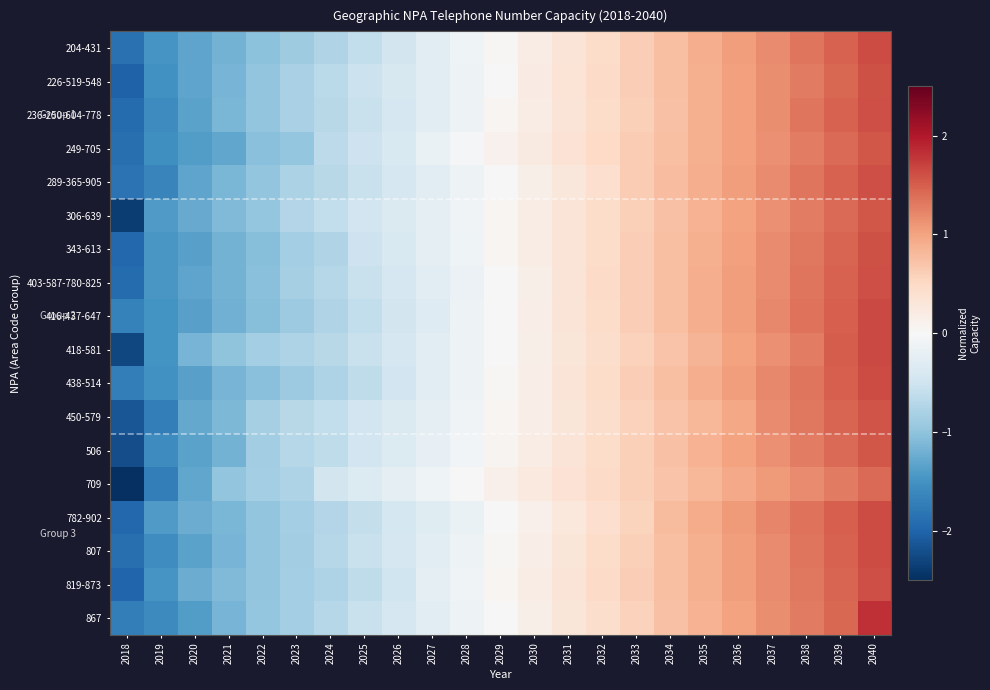

Reading left to right, list all the values displayed in this chart.

204-431: 2018=-1.9	2019=-1.5	2020=-1.3	2021=-1.2	2022=-1.0	2023=-0.9	2024=-0.8	2025=-0.6	2026=-0.5	2027=-0.3	2028=-0.1	2029=0.0	2030=0.2	2031=0.3	2032=0.5	2033=0.6	2034=0.8	2035=0.9	2036=1.0	2037=1.2	2038=1.3	2039=1.5	2040=1.6
226-519-548: 2018=-2.0	2019=-1.5	2020=-1.3	2021=-1.2	2022=-1.0	2023=-0.8	2024=-0.7	2025=-0.5	2026=-0.4	2027=-0.3	2028=-0.1	2029=0.0	2030=0.2	2031=0.3	2032=0.5	2033=0.6	2034=0.8	2035=0.9	2036=1.0	2037=1.2	2038=1.3	2039=1.4	2040=1.6
236-250-604-778: 2018=-1.9	2019=-1.6	2020=-1.3	2021=-1.1	2022=-1.0	2023=-0.8	2024=-0.7	2025=-0.6	2026=-0.4	2027=-0.3	2028=-0.1	2029=0.0	2030=0.2	2031=0.3	2032=0.5	2033=0.6	2034=0.7	2035=0.9	2036=1.0	2037=1.2	2038=1.3	2039=1.5	2040=1.6
249-705: 2018=-1.9	2019=-1.5	2020=-1.4	2021=-1.3	2022=-1.1	2023=-1.0	2024=-0.7	2025=-0.5	2026=-0.4	2027=-0.2	2028=-0.0	2029=0.1	2030=0.2	2031=0.4	2032=0.5	2033=0.6	2034=0.8	2035=0.9	2036=1.0	2037=1.2	2038=1.3	2039=1.4	2040=1.5
289-365-905: 2018=-1.8	2019=-1.7	2020=-1.3	2021=-1.2	2022=-1.0	2023=-0.8	2024=-0.7	2025=-0.6	2026=-0.4	2027=-0.3	2028=-0.1	2029=0.0	2030=0.1	2031=0.3	2032=0.4	2033=0.6	2034=0.8	2035=0.9	2036=1.0	2037=1.2	2038=1.3	2039=1.5	2040=1.6
306-639: 2018=-2.4	2019=-1.4	2020=-1.3	2021=-1.1	2022=-1.0	2023=-0.7	2024=-0.6	2025=-0.5	2026=-0.4	2027=-0.2	2028=-0.1	2029=0.1	2030=0.2	2031=0.3	2032=0.5	2033=0.6	2034=0.7	2035=0.9	2036=1.0	2037=1.1	2038=1.3	2039=1.4	2040=1.5
343-613: 2018=-2.0	2019=-1.5	2020=-1.4	2021=-1.2	2022=-1.1	2023=-0.9	2024=-0.7	2025=-0.5	2026=-0.4	2027=-0.2	2028=-0.1	2029=0.0	2030=0.2	2031=0.3	2032=0.5	2033=0.6	2034=0.7	2035=0.9	2036=1.0	2037=1.2	2038=1.3	2039=1.5	2040=1.6
403-587-780-825: 2018=-1.9	2019=-1.5	2020=-1.3	2021=-1.2	2022=-1.0	2023=-0.8	2024=-0.7	2025=-0.6	2026=-0.4	2027=-0.3	2028=-0.1	2029=0.0	2030=0.1	2031=0.3	2032=0.5	2033=0.6	2034=0.8	2035=0.9	2036=1.0	2037=1.2	2038=1.3	2039=1.5	2040=1.6
416-437-647: 2018=-1.7	2019=-1.5	2020=-1.3	2021=-1.2	2022=-1.1	2023=-0.9	2024=-0.8	2025=-0.6	2026=-0.5	2027=-0.3	2028=-0.1	2029=0.0	2030=0.2	2031=0.3	2032=0.5	2033=0.6	2034=0.8	2035=0.9	2036=1.1	2037=1.2	2038=1.3	2039=1.5	2040=1.6
418-581: 2018=-2.3	2019=-1.5	2020=-1.2	2021=-1.0	2022=-0.9	2023=-0.8	2024=-0.7	2025=-0.6	2026=-0.4	2027=-0.3	2028=-0.1	2029=0.0	2030=0.2	2031=0.3	2032=0.4	2033=0.6	2034=0.7	2035=0.9	2036=1.0	2037=1.1	2038=1.3	2039=1.5	2040=1.7
438-514: 2018=-1.7	2019=-1.5	2020=-1.4	2021=-1.2	2022=-1.0	2023=-0.9	2024=-0.8	2025=-0.6	2026=-0.5	2027=-0.3	2028=-0.1	2029=0.0	2030=0.2	2031=0.3	2032=0.5	2033=0.6	2034=0.8	2035=0.9	2036=1.1	2037=1.2	2038=1.3	2039=1.5	2040=1.6
450-579: 2018=-2.1	2019=-1.7	2020=-1.3	2021=-1.1	2022=-0.8	2023=-0.7	2024=-0.6	2025=-0.5	2026=-0.4	2027=-0.2	2028=-0.1	2029=0.0	2030=0.2	2031=0.3	2032=0.4	2033=0.6	2034=0.7	2035=0.8	2036=1.0	2037=1.2	2038=1.3	2039=1.4	2040=1.6
506: 2018=-2.2	2019=-1.6	2020=-1.3	2021=-1.2	2022=-0.9	2023=-0.7	2024=-0.6	2025=-0.5	2026=-0.3	2027=-0.2	2028=-0.1	2029=0.1	2030=0.2	2031=0.3	2032=0.5	2033=0.6	2034=0.7	2035=0.9	2036=1.0	2037=1.1	2038=1.3	2039=1.4	2040=1.5
709: 2018=-2.5	2019=-1.7	2020=-1.3	2021=-1.0	2022=-0.9	2023=-0.8	2024=-0.5	2025=-0.4	2026=-0.2	2027=-0.1	2028=0.0	2029=0.1	2030=0.2	2031=0.4	2032=0.5	2033=0.6	2034=0.7	2035=0.8	2036=1.0	2037=1.1	2038=1.2	2039=1.3	2040=1.4
782-902: 2018=-2.0	2019=-1.4	2020=-1.2	2021=-1.1	2022=-1.0	2023=-0.9	2024=-0.7	2025=-0.6	2026=-0.4	2027=-0.3	2028=-0.2	2029=-0.0	2030=0.1	2031=0.3	2032=0.4	2033=0.6	2034=0.8	2035=0.9	2036=1.1	2037=1.2	2038=1.4	2039=1.5	2040=1.6
807: 2018=-1.9	2019=-1.5	2020=-1.3	2021=-1.2	2022=-1.0	2023=-0.9	2024=-0.7	2025=-0.6	2026=-0.4	2027=-0.3	2028=-0.1	2029=0.0	2030=0.2	2031=0.3	2032=0.5	2033=0.6	2034=0.7	2035=0.9	2036=1.0	2037=1.2	2038=1.3	2039=1.5	2040=1.6
819-873: 2018=-2.0	2019=-1.5	2020=-1.2	2021=-1.1	2022=-1.0	2023=-0.9	2024=-0.8	2025=-0.6	2026=-0.5	2027=-0.2	2028=-0.1	2029=0.0	2030=0.2	2031=0.3	2032=0.5	2033=0.6	2034=0.8	2035=0.9	2036=1.0	2037=1.2	2038=1.3	2039=1.5	2040=1.6
867: 2018=-1.7	2019=-1.6	2020=-1.4	2021=-1.2	2022=-1.0	2023=-0.8	2024=-0.7	2025=-0.6	2026=-0.4	2027=-0.3	2028=-0.1	2029=0.0	2030=0.2	2031=0.3	2032=0.4	2033=0.6	2034=0.7	2035=0.9	2036=1.0	2037=1.2	2038=1.3	2039=1.4	2040=1.8